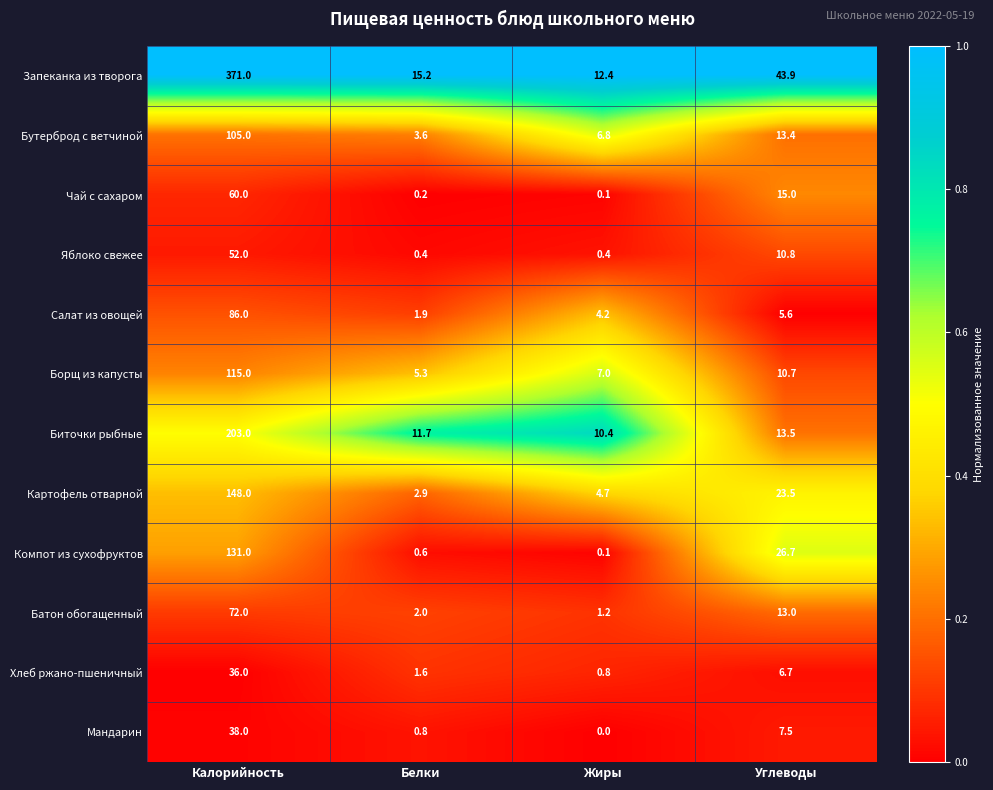

How many series are shown in this chart?

12